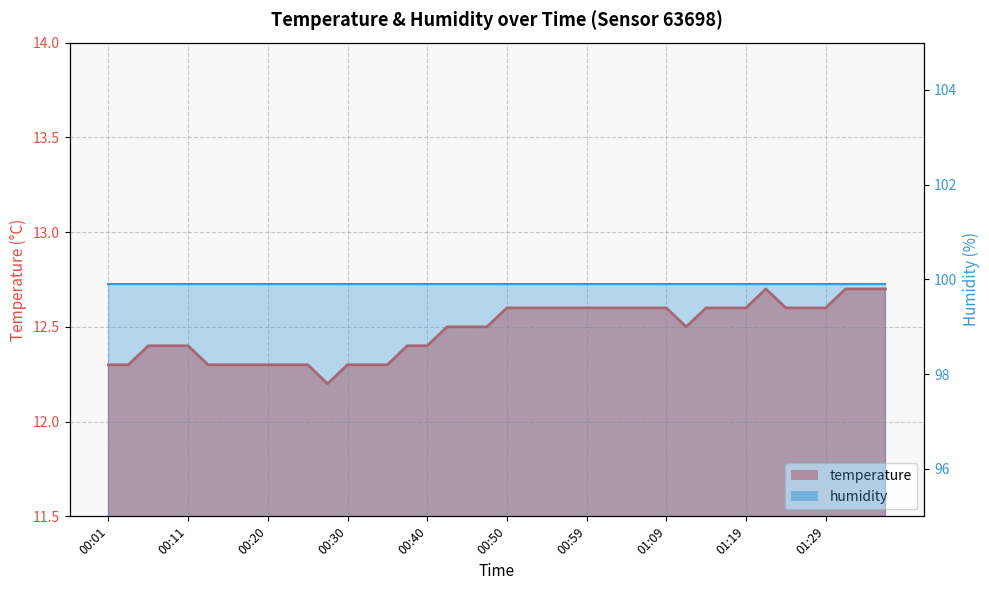

The value at 00:59 is 12.6. True or false?

True